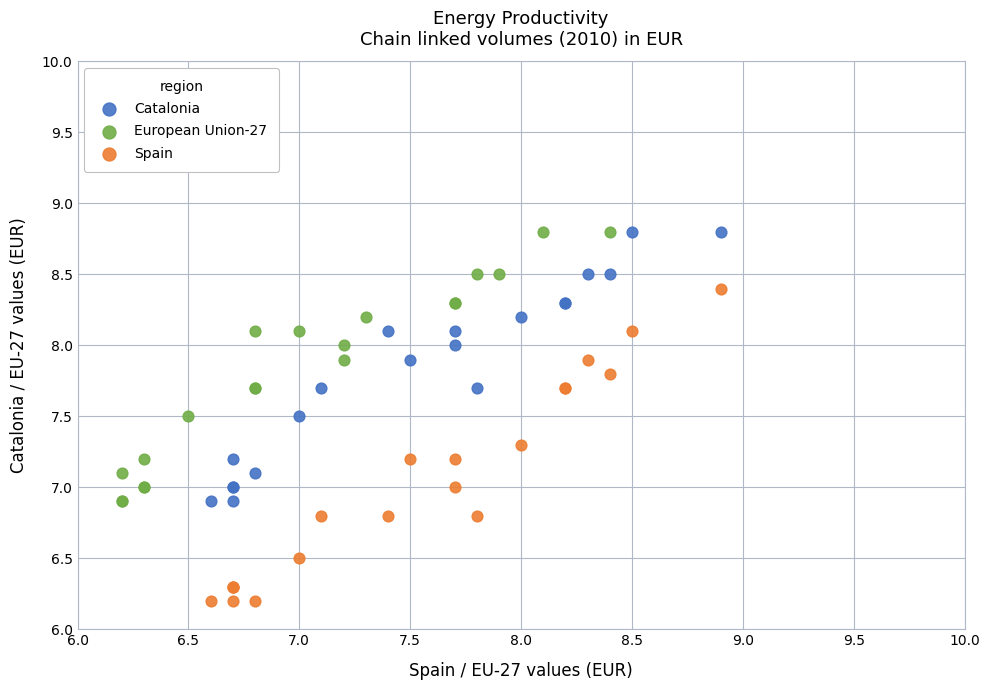

Which series has the widest spread of Y values?

Spain